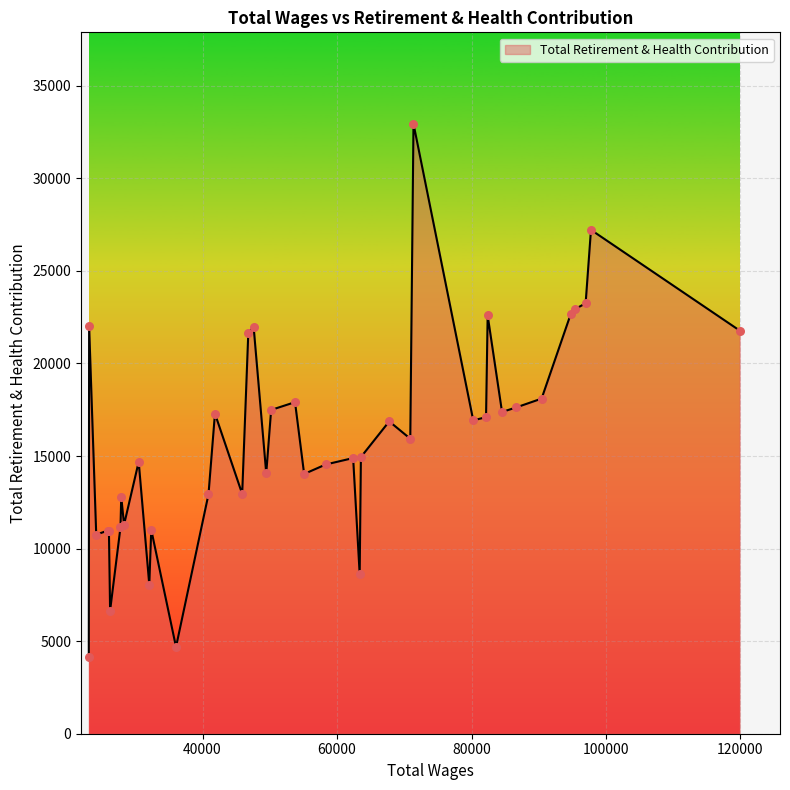

What is the smallest value displayed?

4140